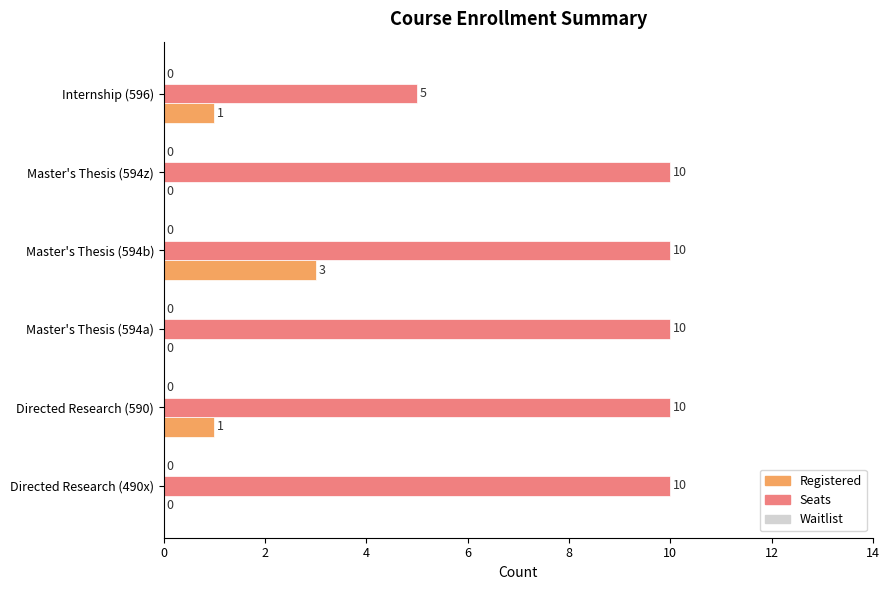

How many Seats values are between 10 and 11?

5